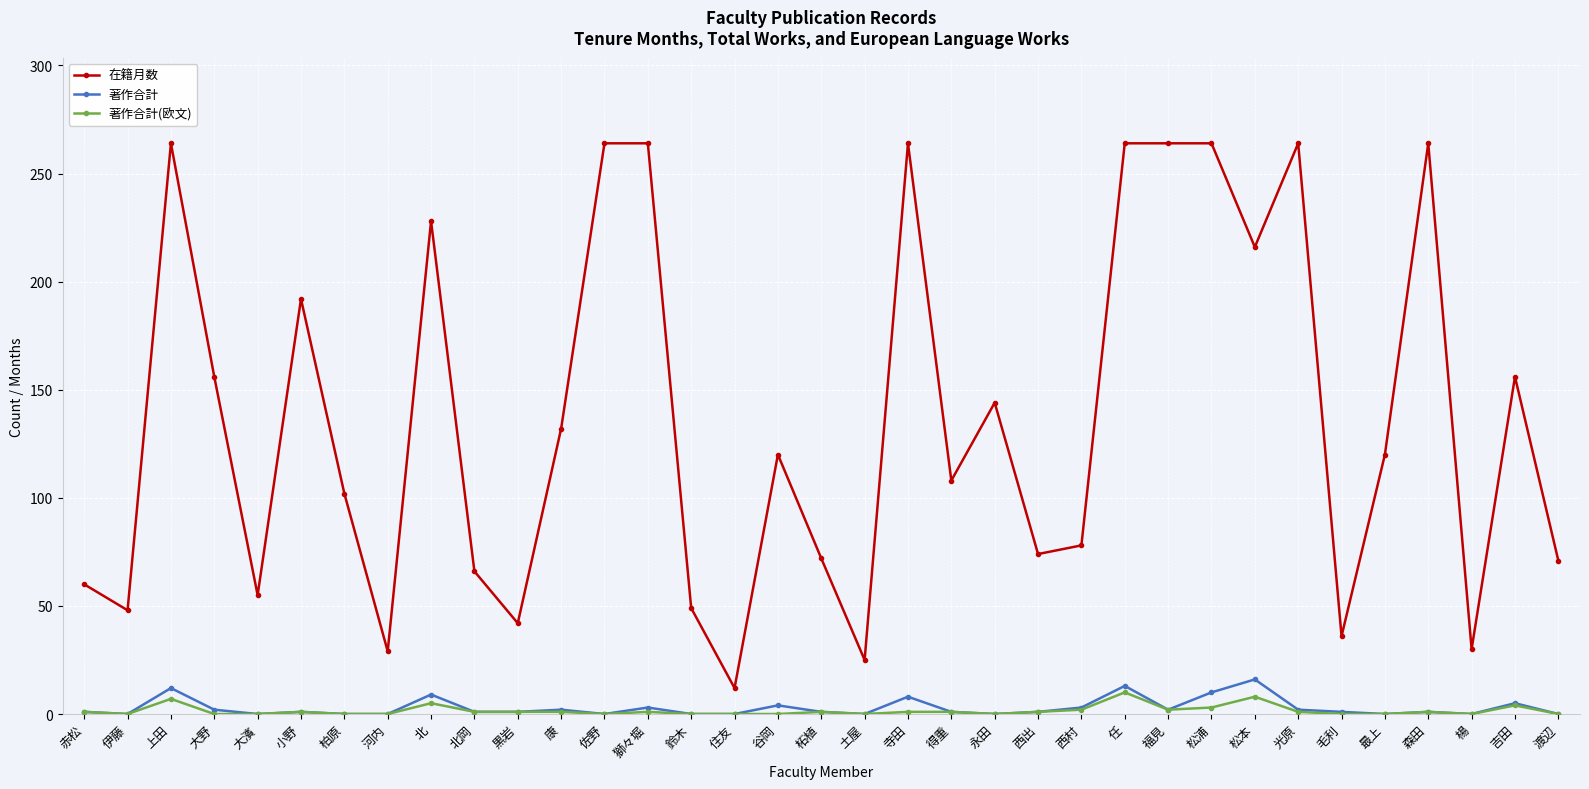

How many lines are shown in the chart?

3